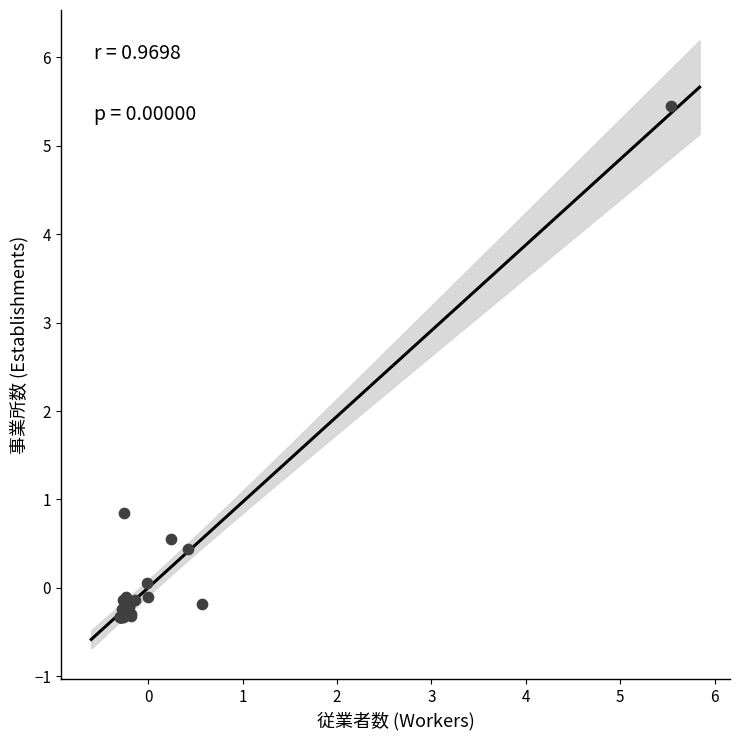

What Y value in the scatter plot is closest to 2?

0.8